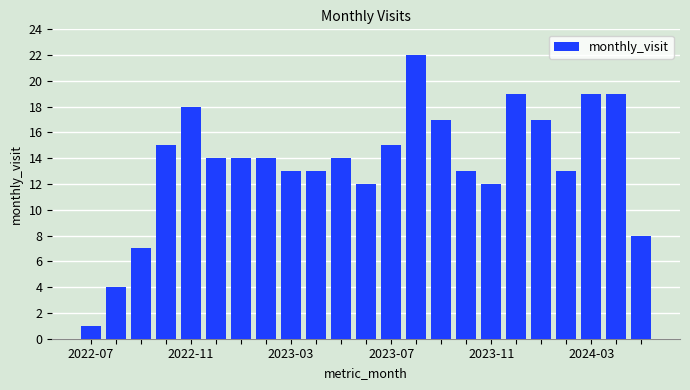

What is the value of the 23rd bar from the left?

8